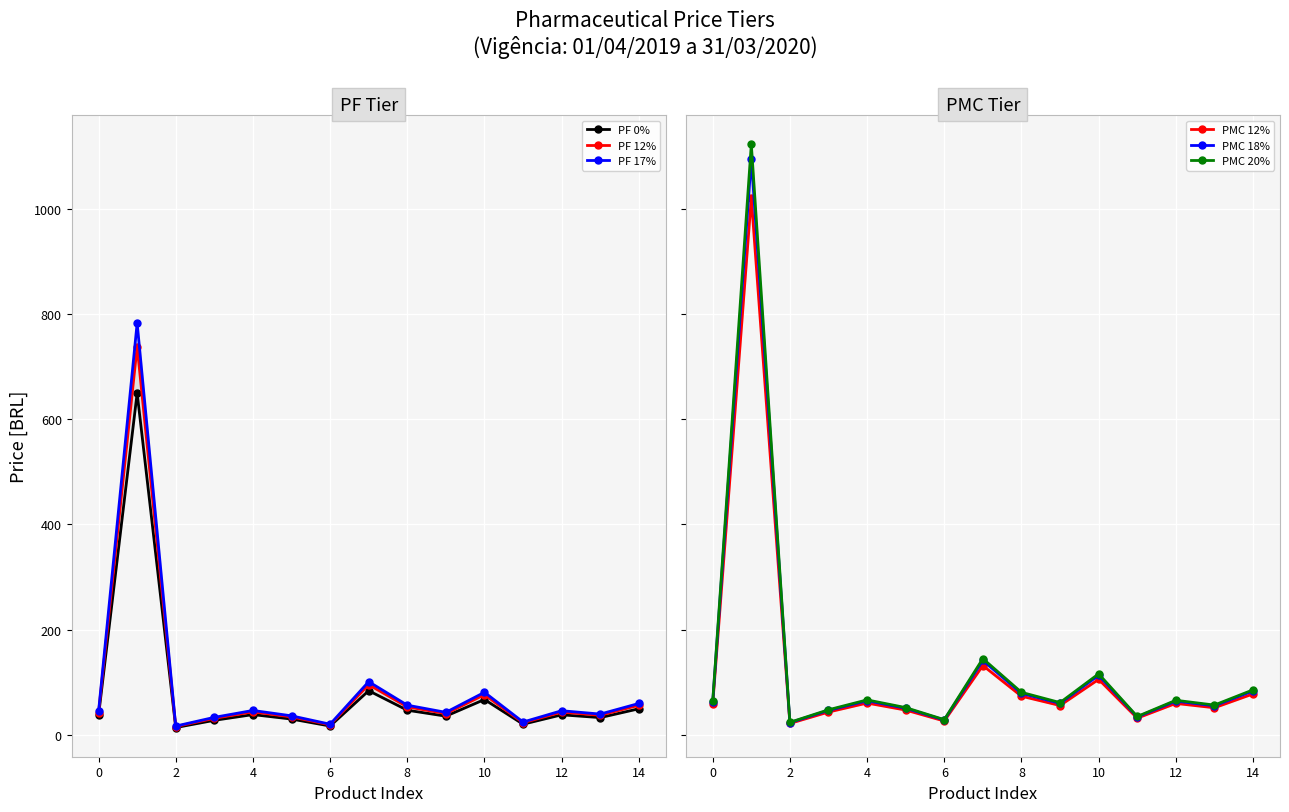

What is the highest value of the PMC 18% series?

1094.8